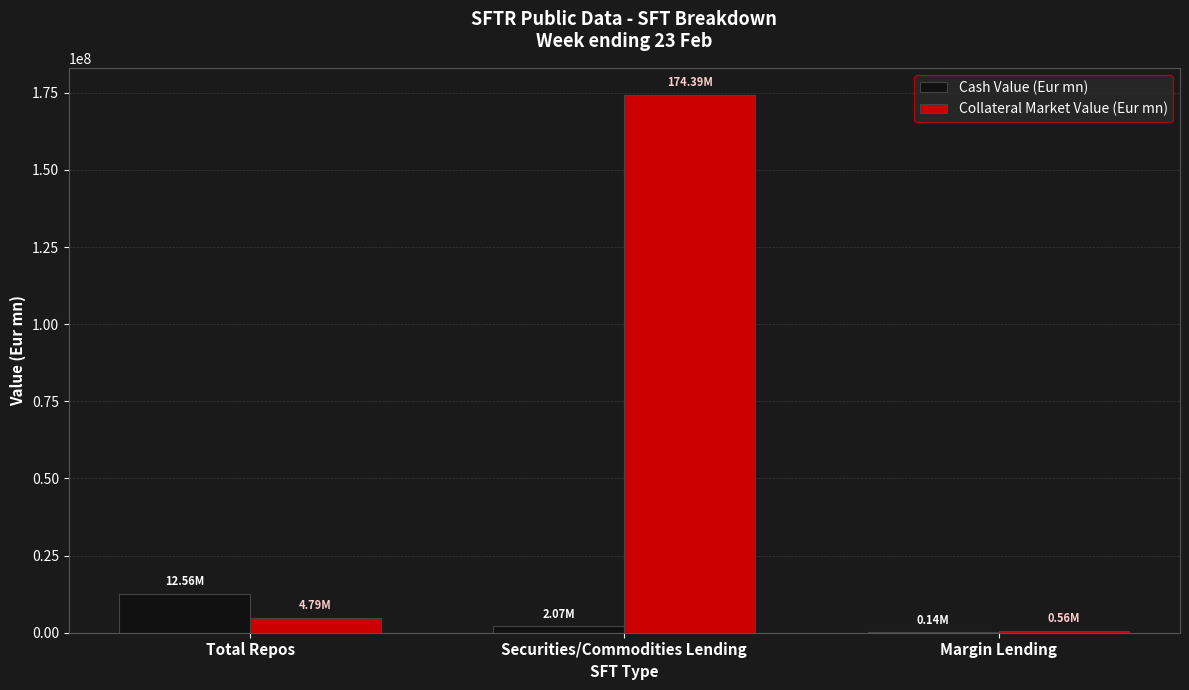

At which category does the chart reach its peak across all series?

Securities/Commodities Lending